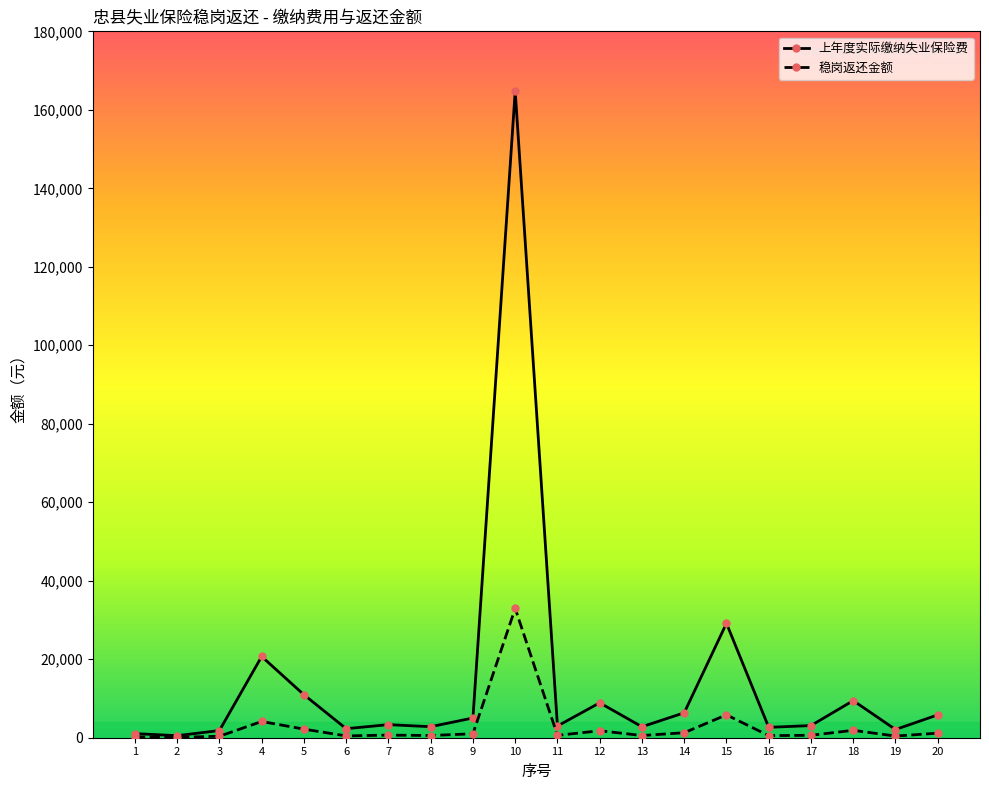

The value of 上年度实际缴纳失业保险费 at 5 is 18725.8. True or false?

False